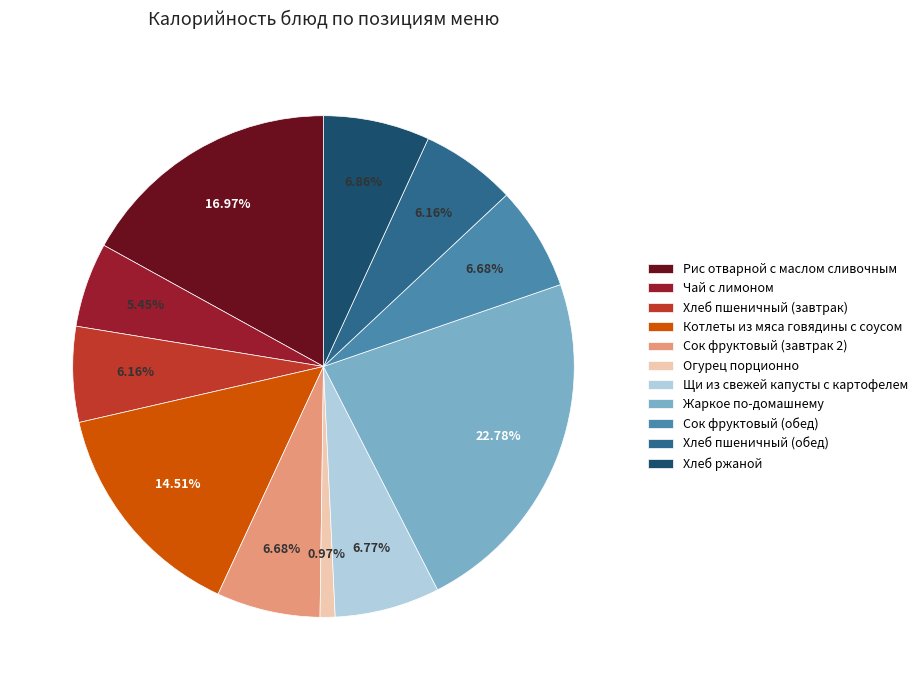

Which slice is the largest?

Жаркое по-домашнему